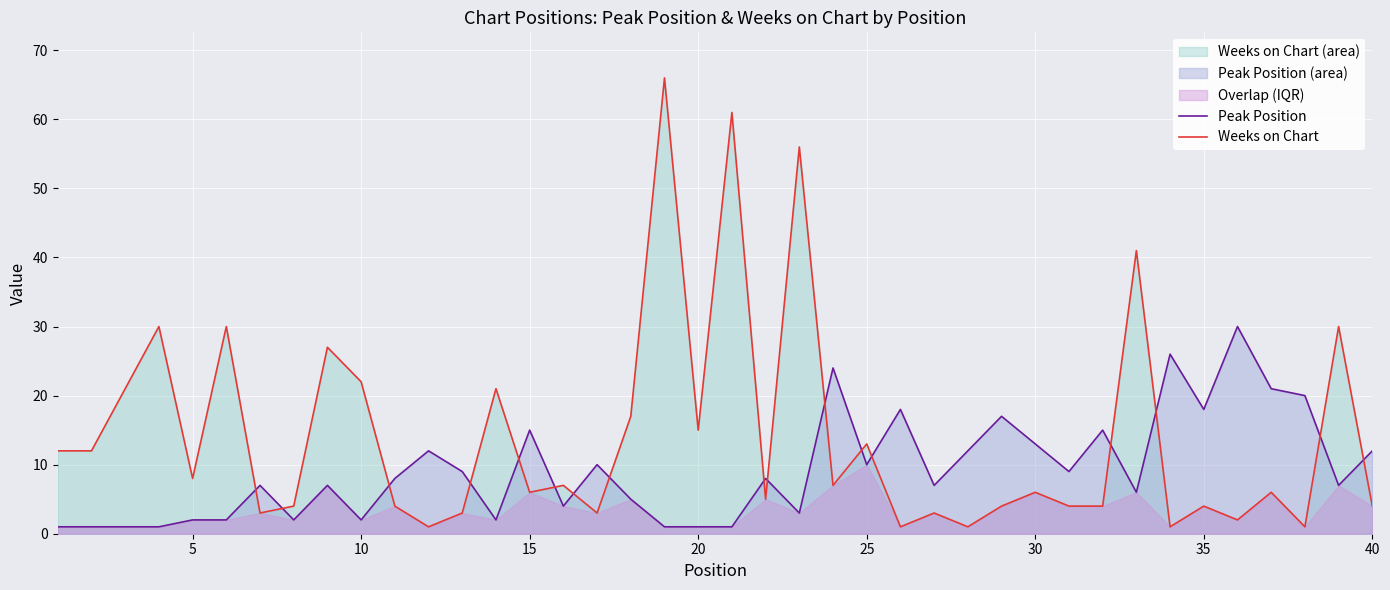

Which series ends up on top after the final intersection of Peak Position and Weeks on Chart?

Peak Position